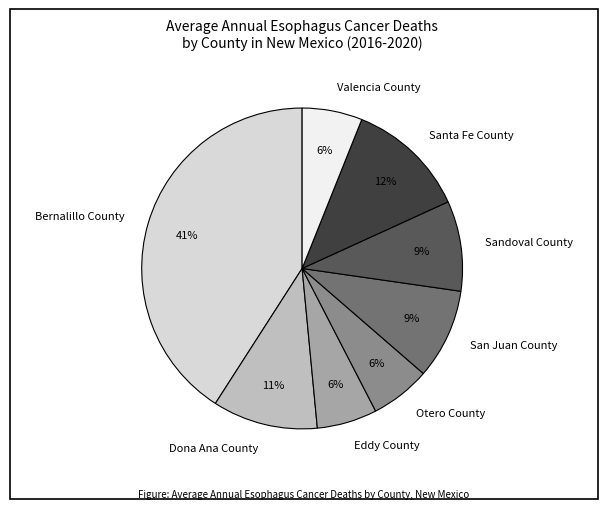

Combined, do Santa Fe County and San Juan County account for over 50%?

No